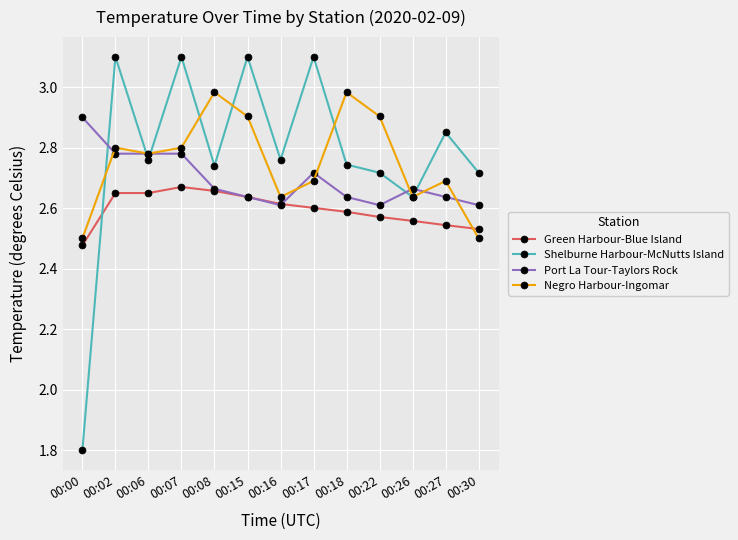

What is the value of the Shelburne Harbour-McNutts Island point at the 4th from the left?

3.1